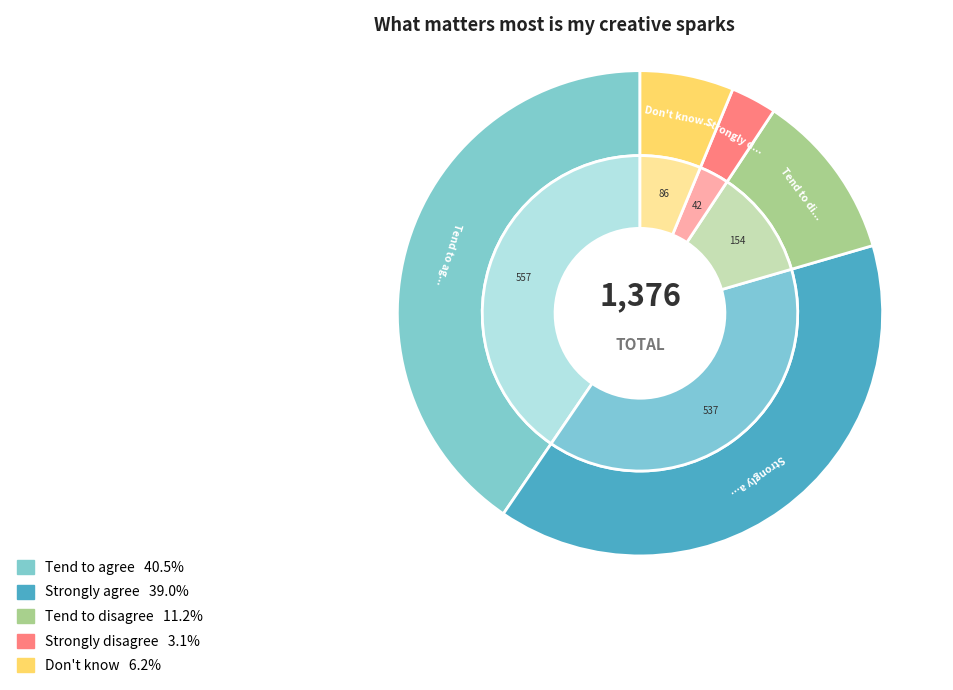

Which slice is the smallest?

Strongly disagree